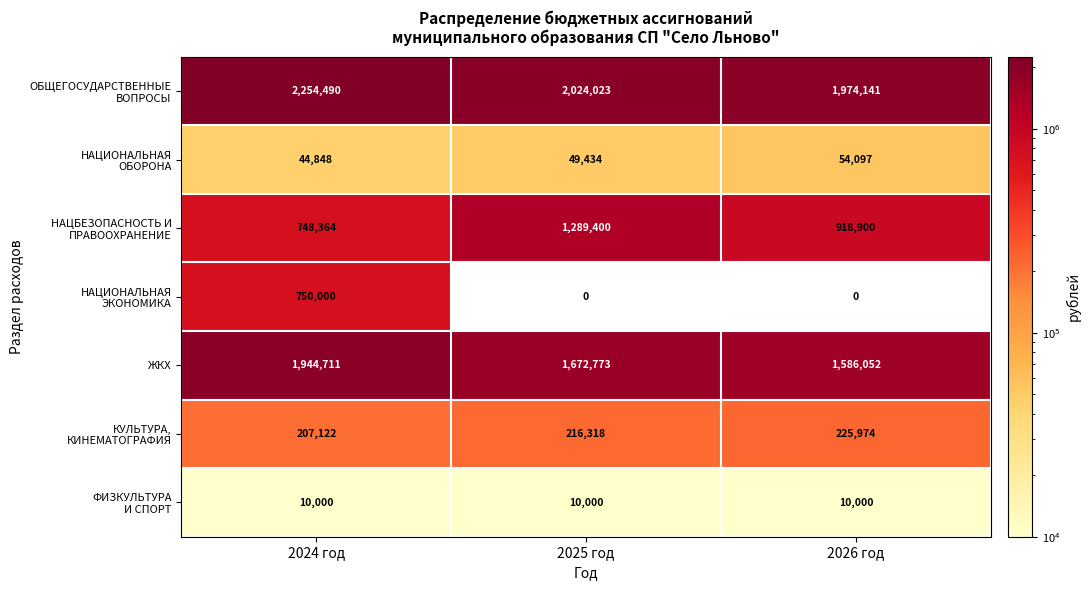

What is the greatest value displayed?

2254490